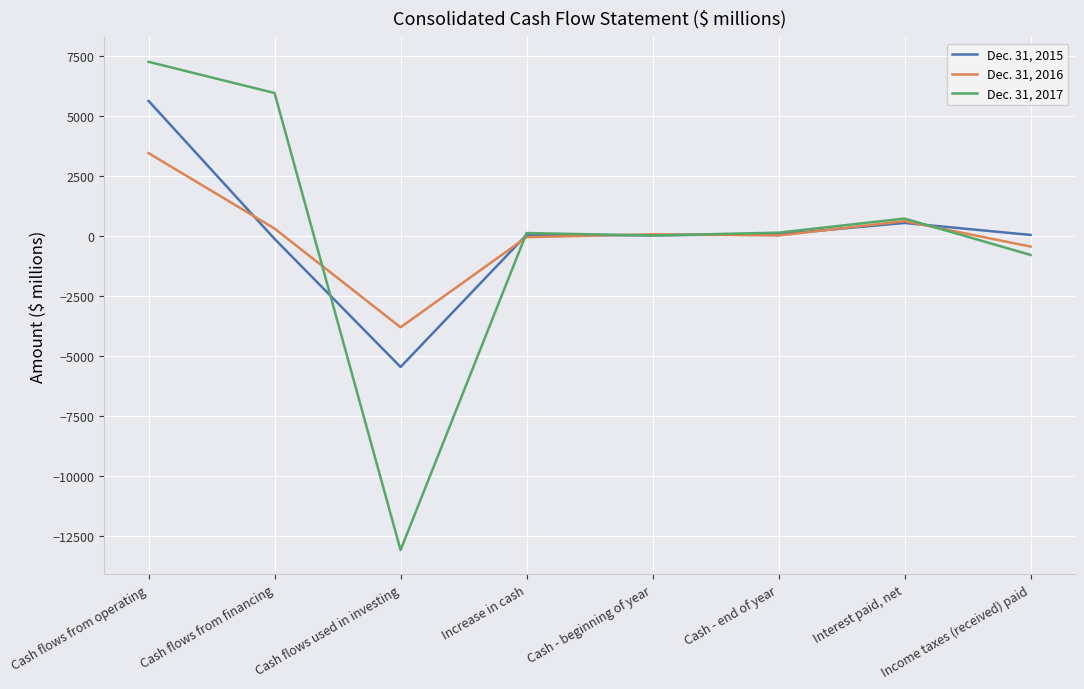

At which category is the sum across all series the highest?

Cash flows from operating